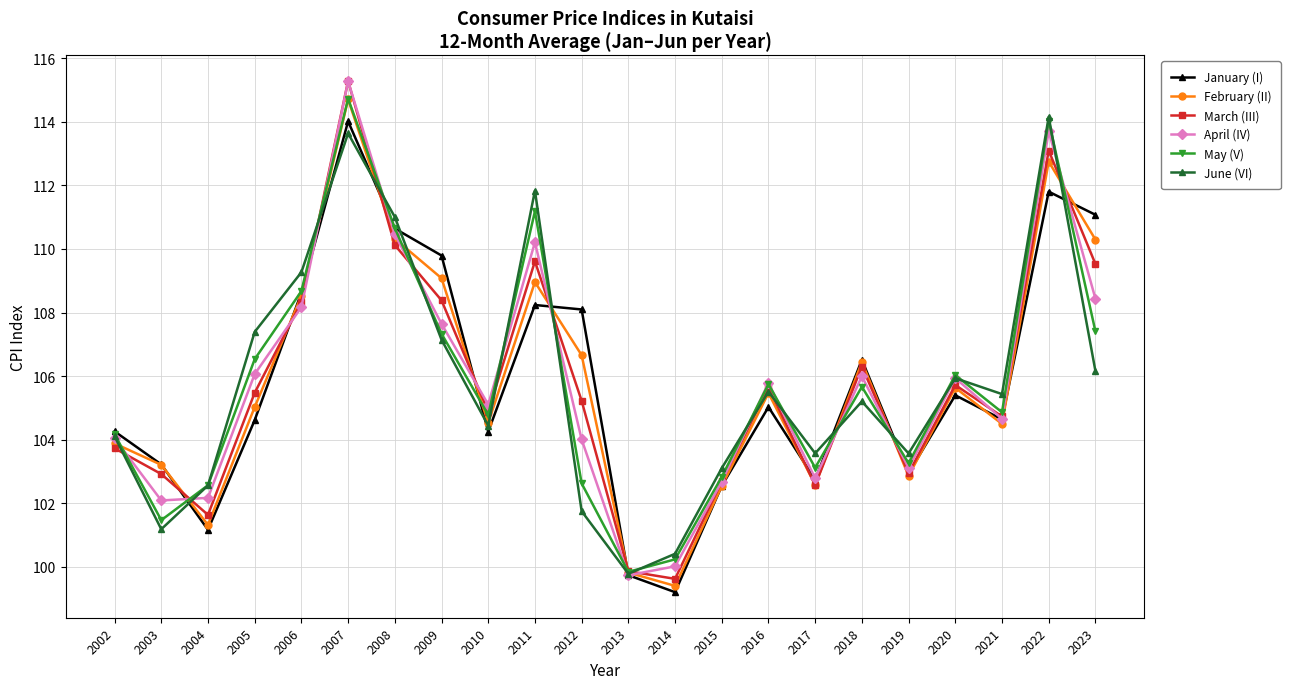

The value of January (I) at 2005 is 23.1. True or false?

False